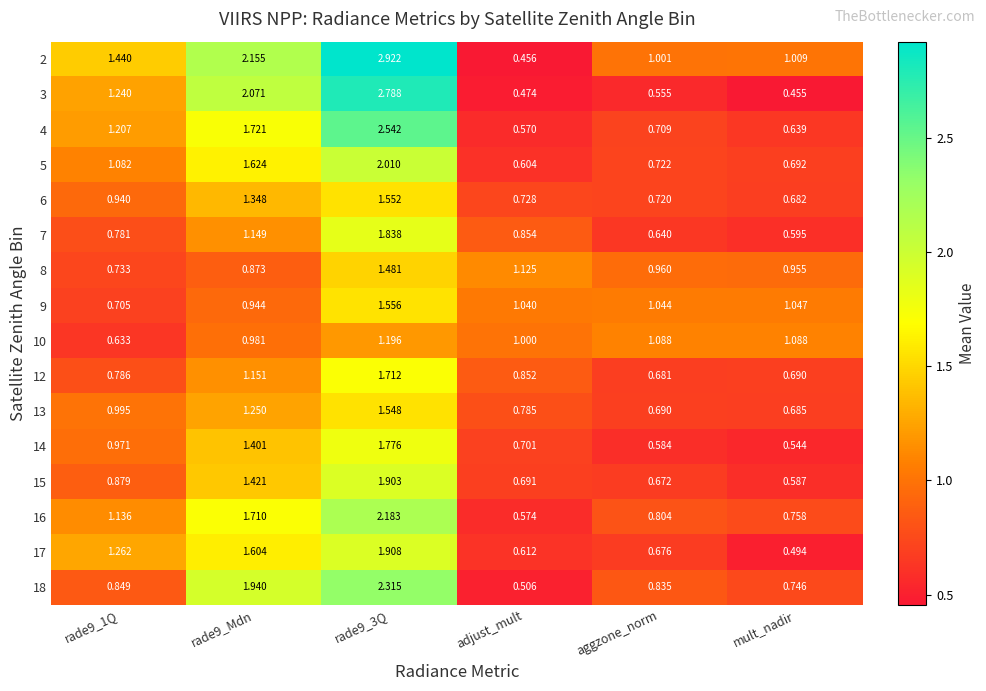

Is the value of 4 at mult_nadir greater than the value of 12 at rade9_Mdn?

No